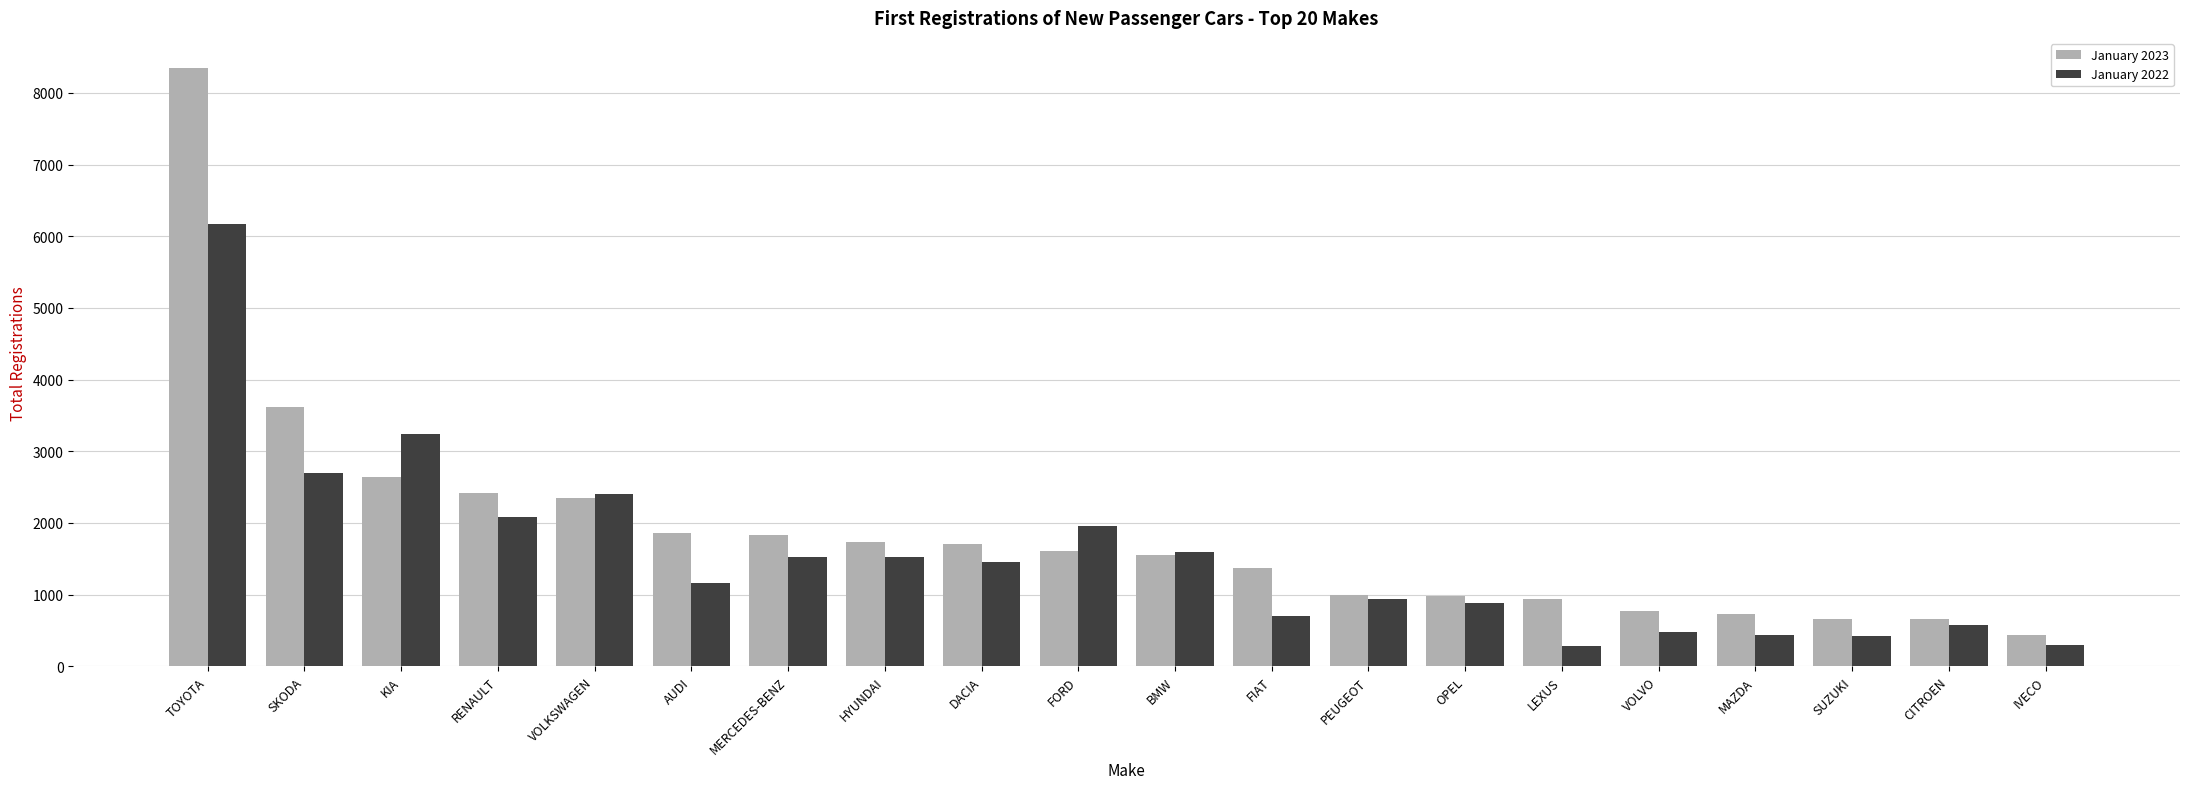

List the series in order of their peak value, lowest first.

January 2022, January 2023